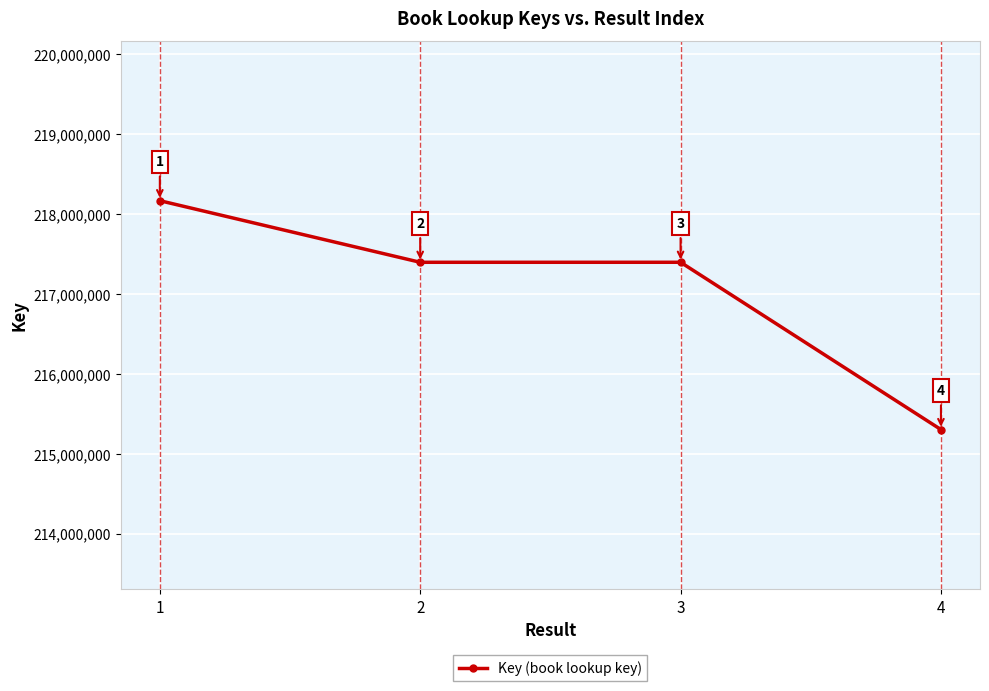

What is the approximate value at 1, to the nearest 10?

218168370